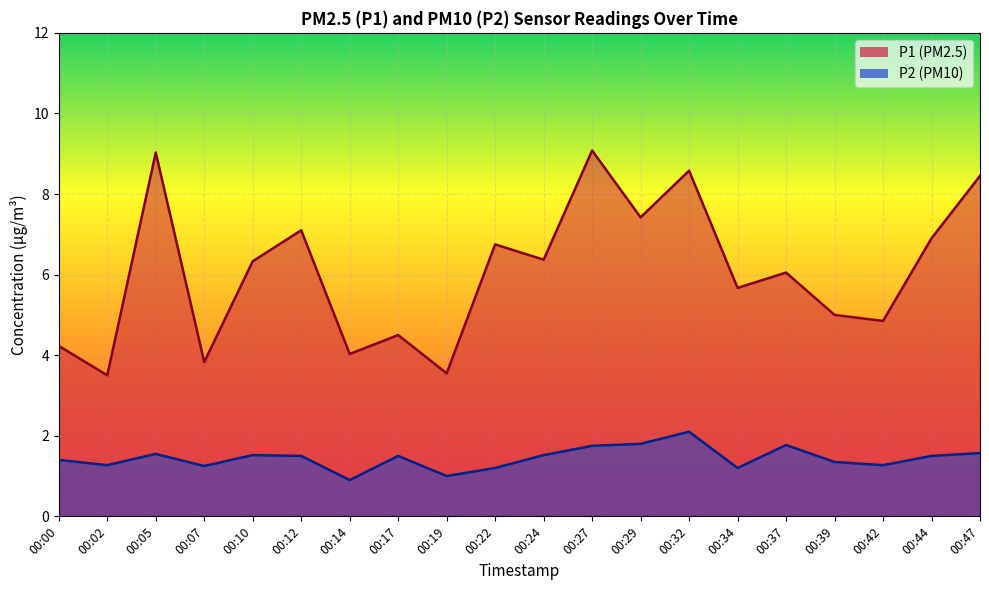

At how many categories does at least one series exceed 3?

20